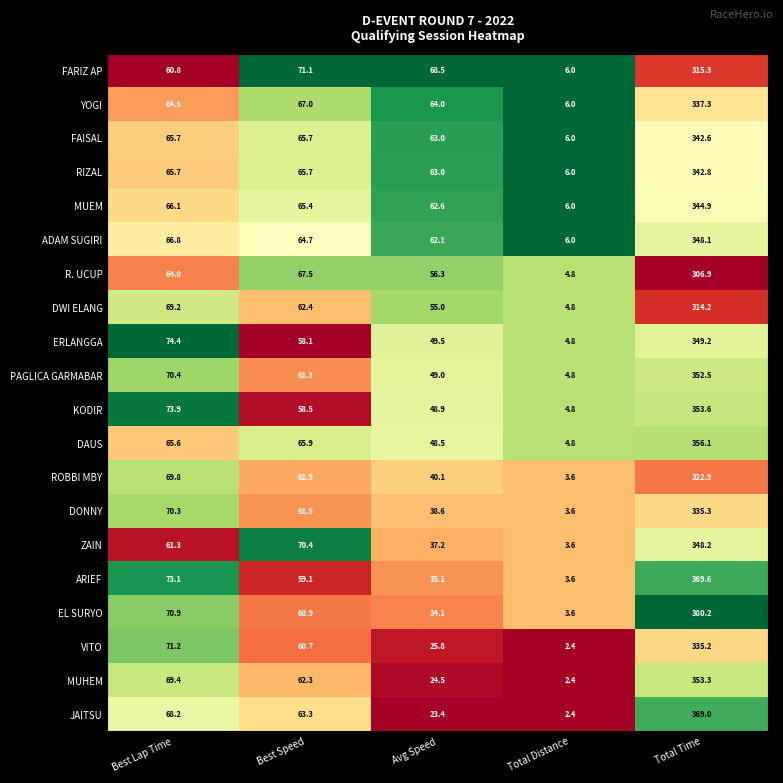

List the series in order of their peak value, highest first.

EL SURYO, ARIEF, JAITSU, DAUS, KODIR, MUHEM, PAGLICA GARMABAR, ERLANGGA, ZAIN, ADAM SUGIRI, MUEM, RIZAL, FAISAL, YOGI, DONNY, VITO, ROBBI MBY, FARIZ AP, DWI ELANG, R. UCUP